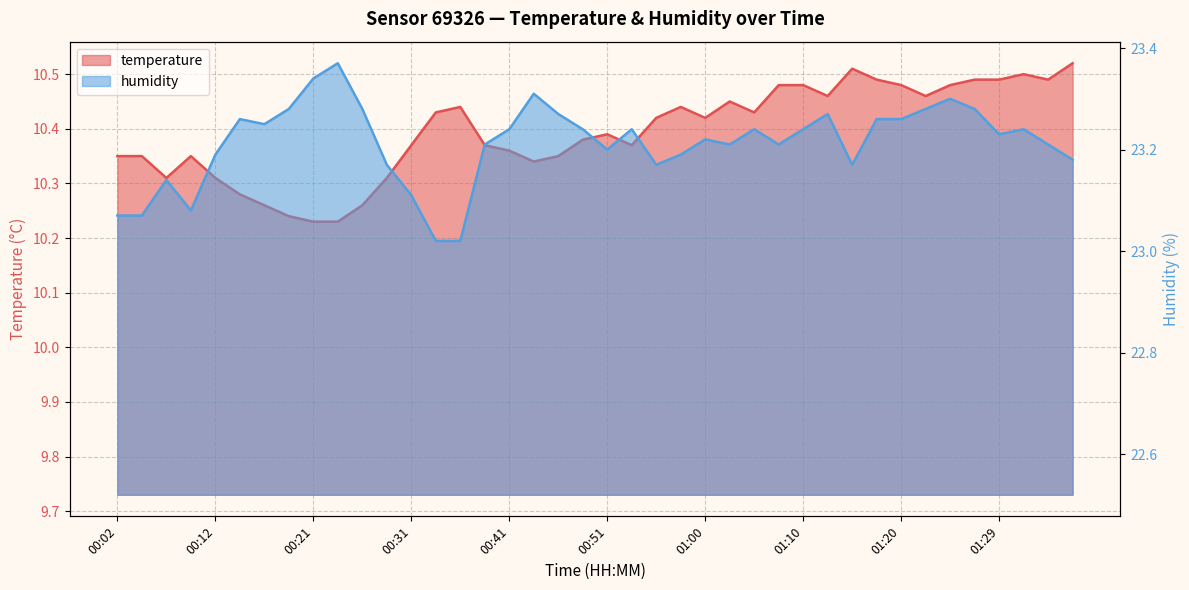

At which label does temperature reach its peak?

01:37